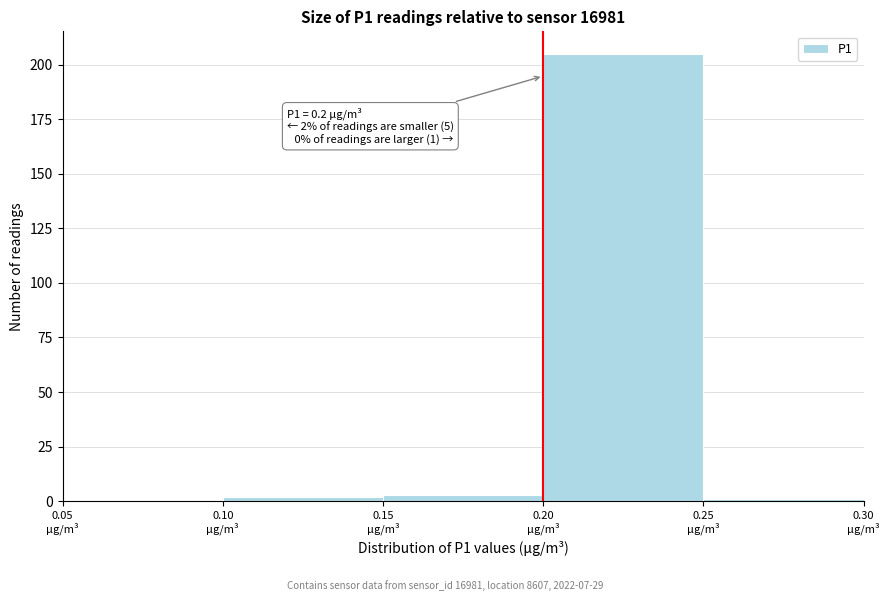

Over which range of the x-axis is the bar tallest?

0.20 to 0.25